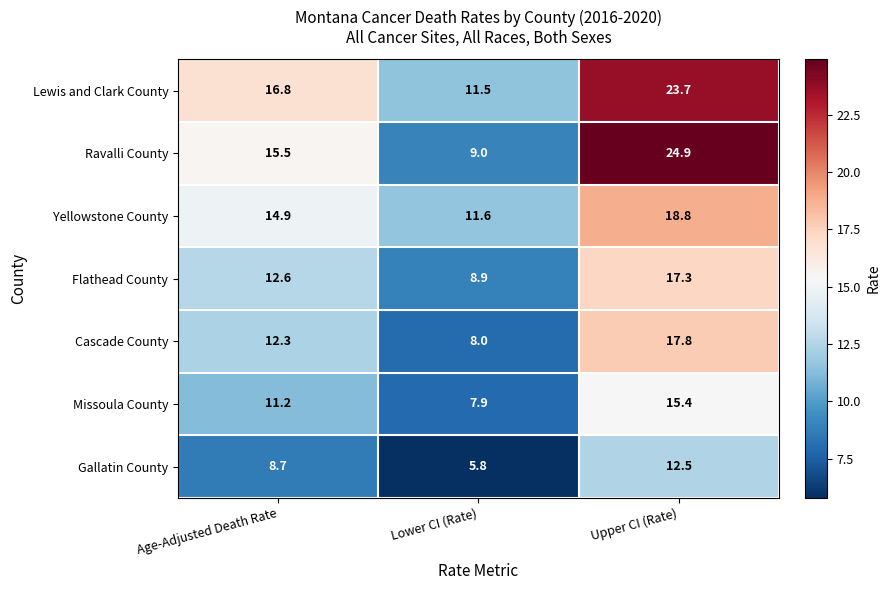

What is the sum of the Gallatin County values at Upper CI (Rate) and Lower CI (Rate)?

18.3